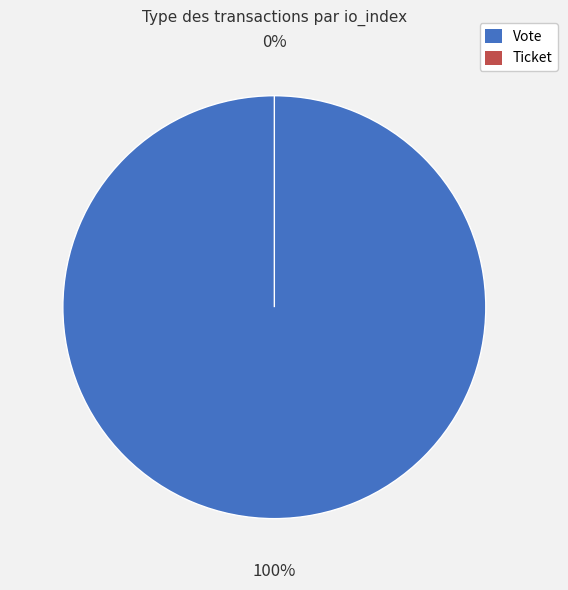

Which slice is the smallest?

Ticket